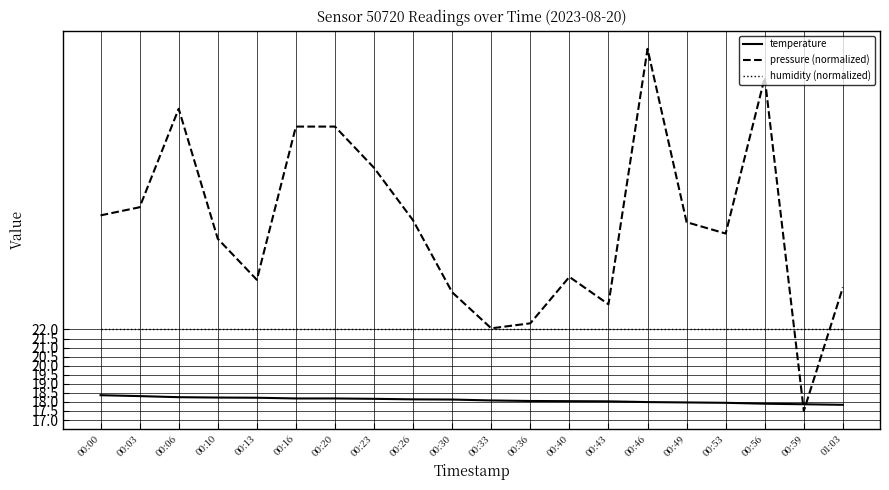

Which category has the lowest value across all series?

00:59